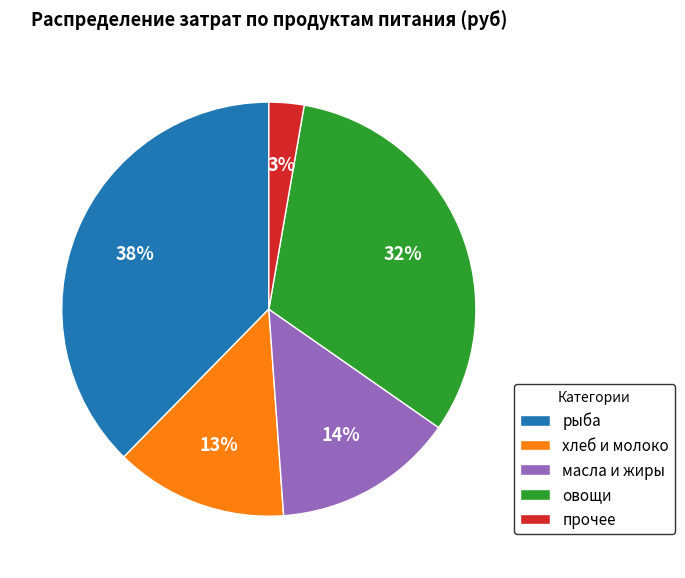

Does рыба account for over 50% of the chart?

No